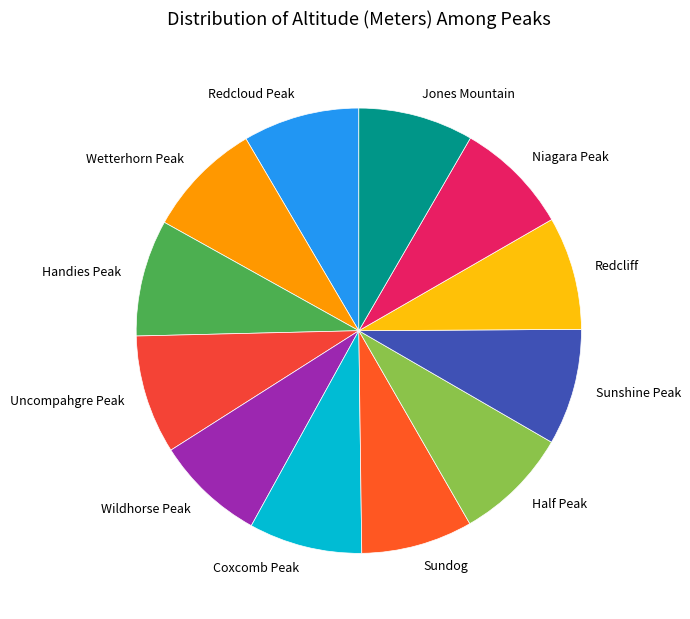

Is the sum of Jones Mountain and Wetterhorn Peak greater than half?

No